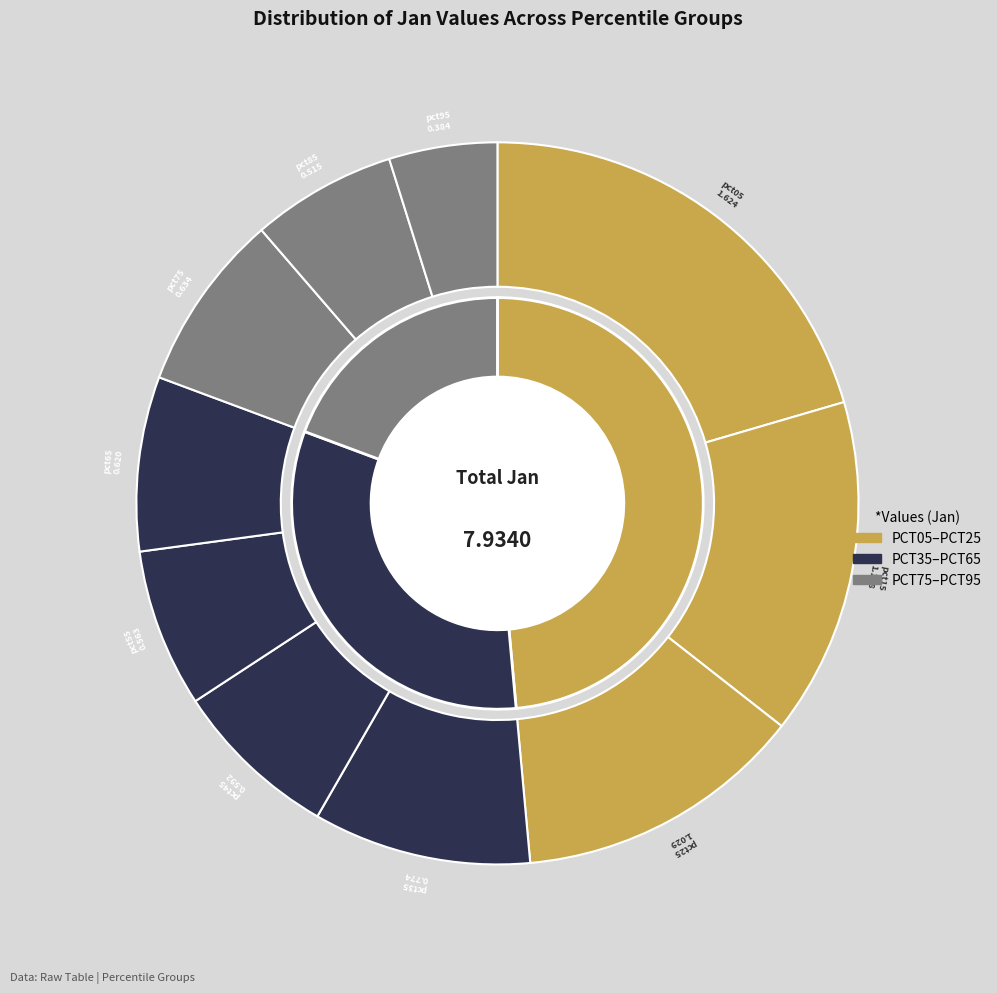

The pct45 slice represents 2% of the pie. True or false?

False